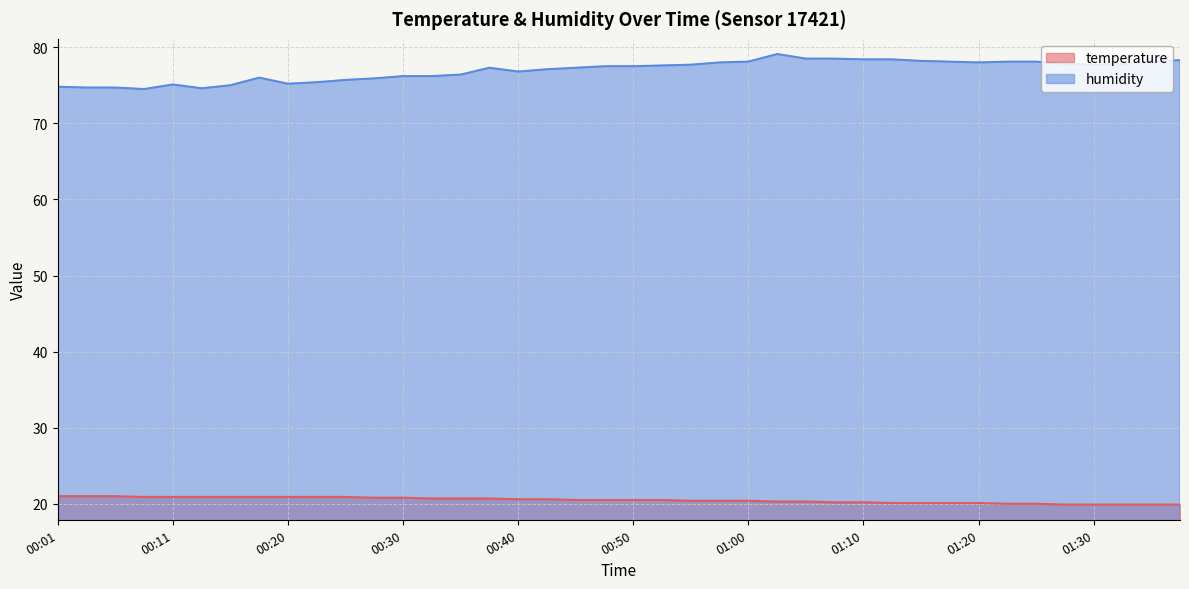

Where does the temperature series first go above 20?

00:01